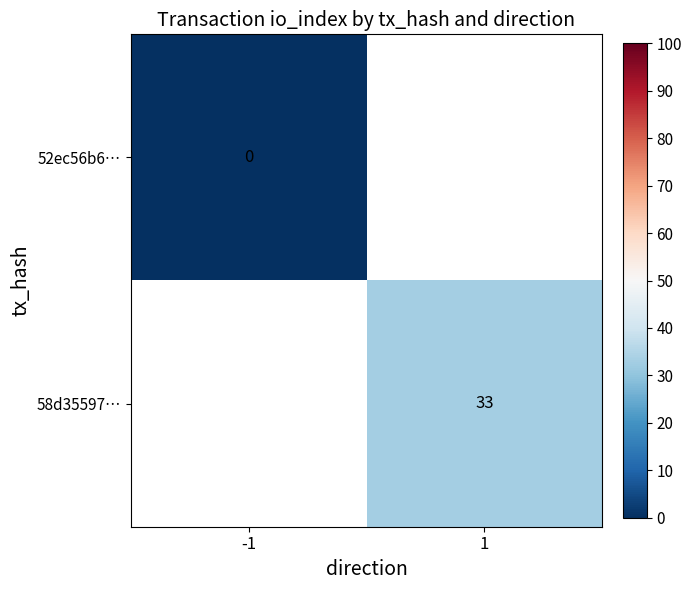

True or false: 58d35597… has a value of 33 at 1.

True